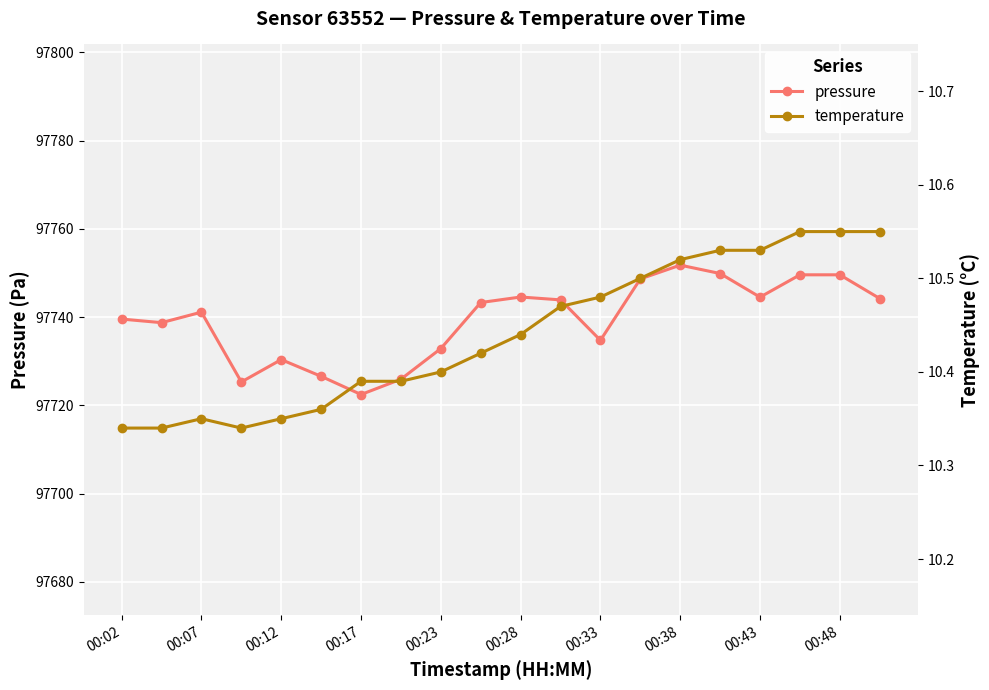

Which has a higher value, 19 or 13?

13